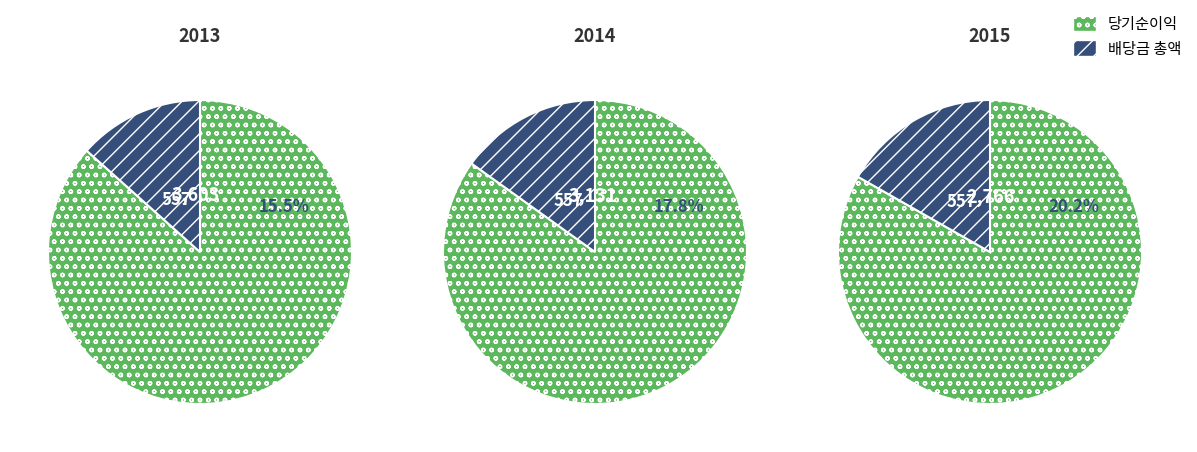

Is May 31 the majority of the pie?

No